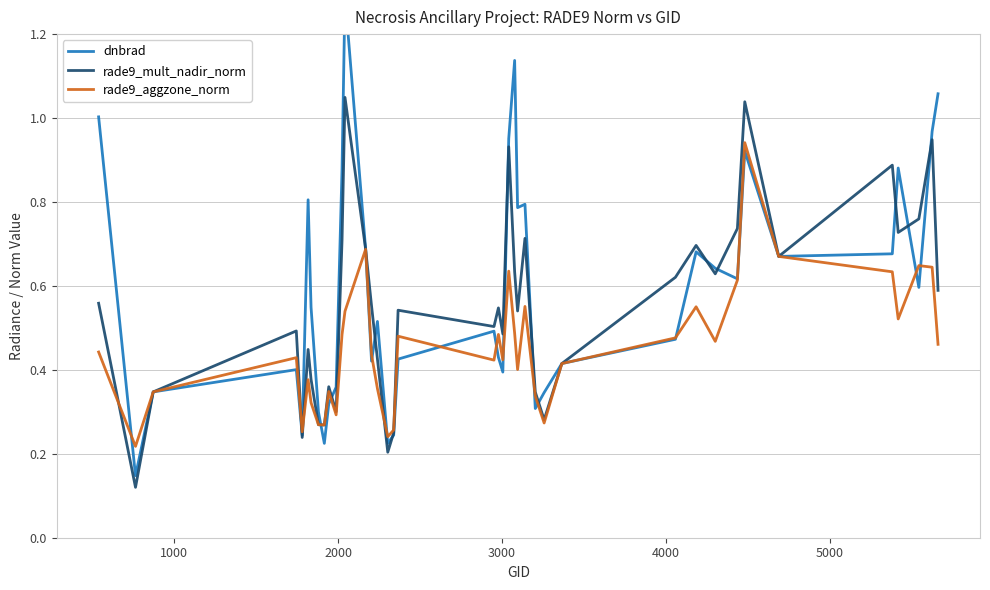

True or false: rade9_mult_nadir_norm has more than 1 points higher than both neighbors.

True